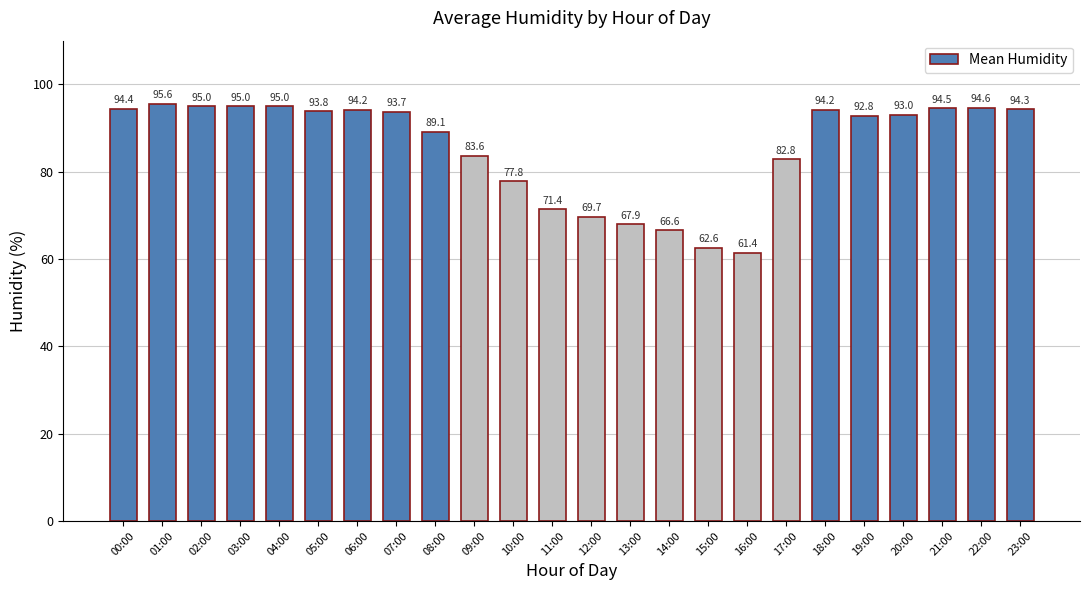

What is the value of the 2nd bar from the left?

95.6